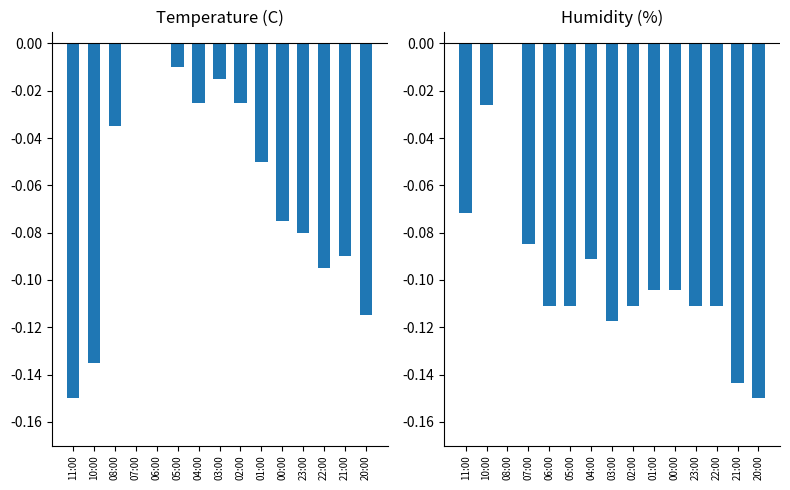

How many bars are there in each group?

2